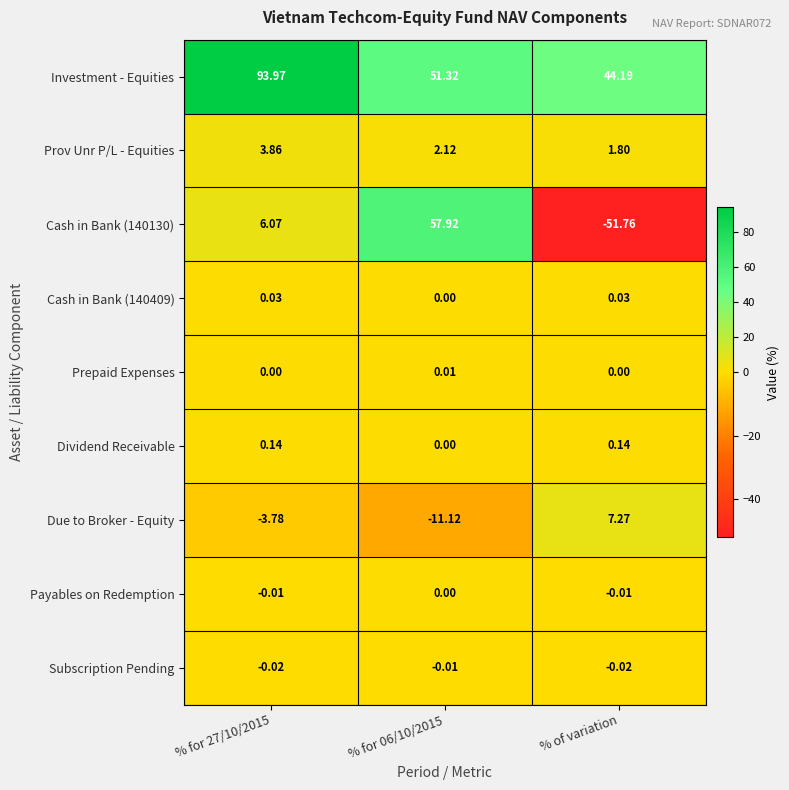

Which category has the lowest value across all series?

% of variation